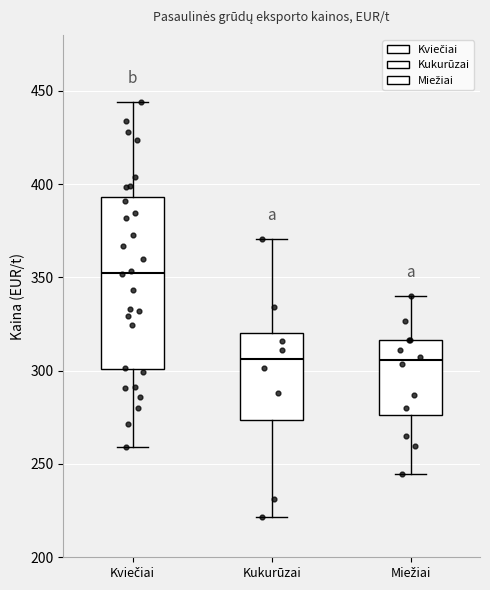

Reading left to right, transcribe this box plot: for each box, give where its median line is, the range the box spans, and where its two whiskers end, as read against the y-axis. The values are not printed on the chart, so give them approximately, as read against the axis.

Kviečiai: median 355, box 300 to 395, whiskers 260 to 445
Kukurūzai: median 305, box 275 to 320, whiskers 220 to 370
Miežiai: median 305, box 275 to 315, whiskers 245 to 340